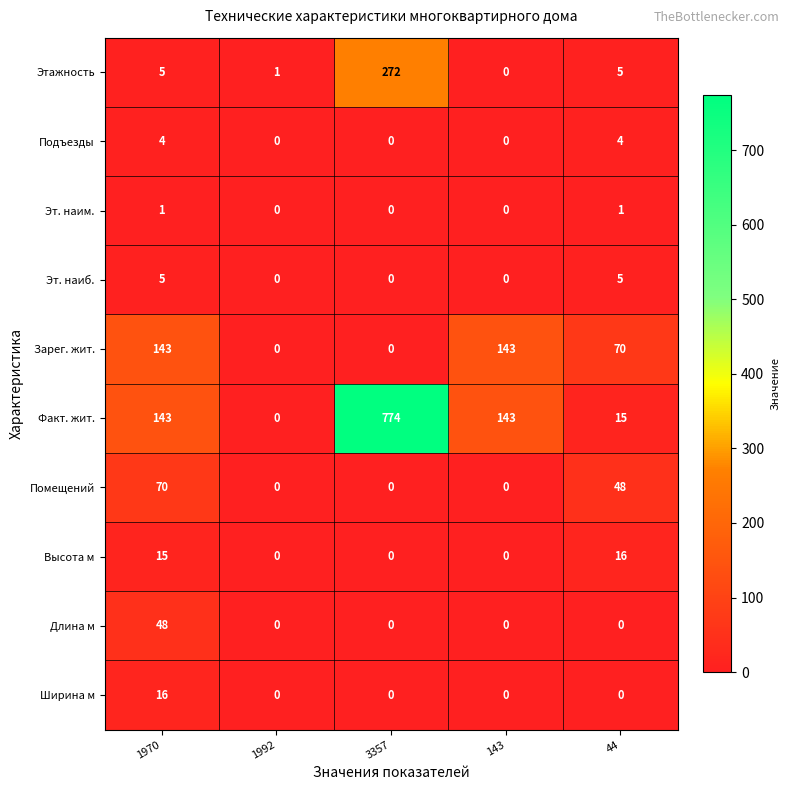

Count the Эт. наим. values in the range 0 to 1.

5